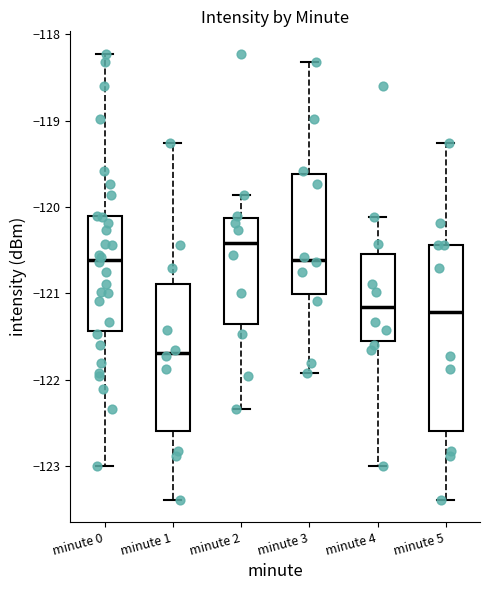

Reading left to right, read every box against the y-axis: the position of its median line, the range the box covers, and the ends of its whiskers. The values are not printed on the chart, so give them approximately, as read against the axis.

minute 0: median -120.6, box -121.4 to -120.1, whiskers -123.0 to -118.2
minute 1: median -121.7, box -122.6 to -120.9, whiskers -123.4 to -119.3
minute 2: median -120.4, box -121.4 to -120.1, whiskers -122.3 to -119.9
minute 3: median -120.6, box -121.0 to -119.6, whiskers -121.9 to -118.3
minute 4: median -121.2, box -121.6 to -120.5, whiskers -123.0 to -120.1
minute 5: median -121.2, box -122.6 to -120.4, whiskers -123.4 to -119.3